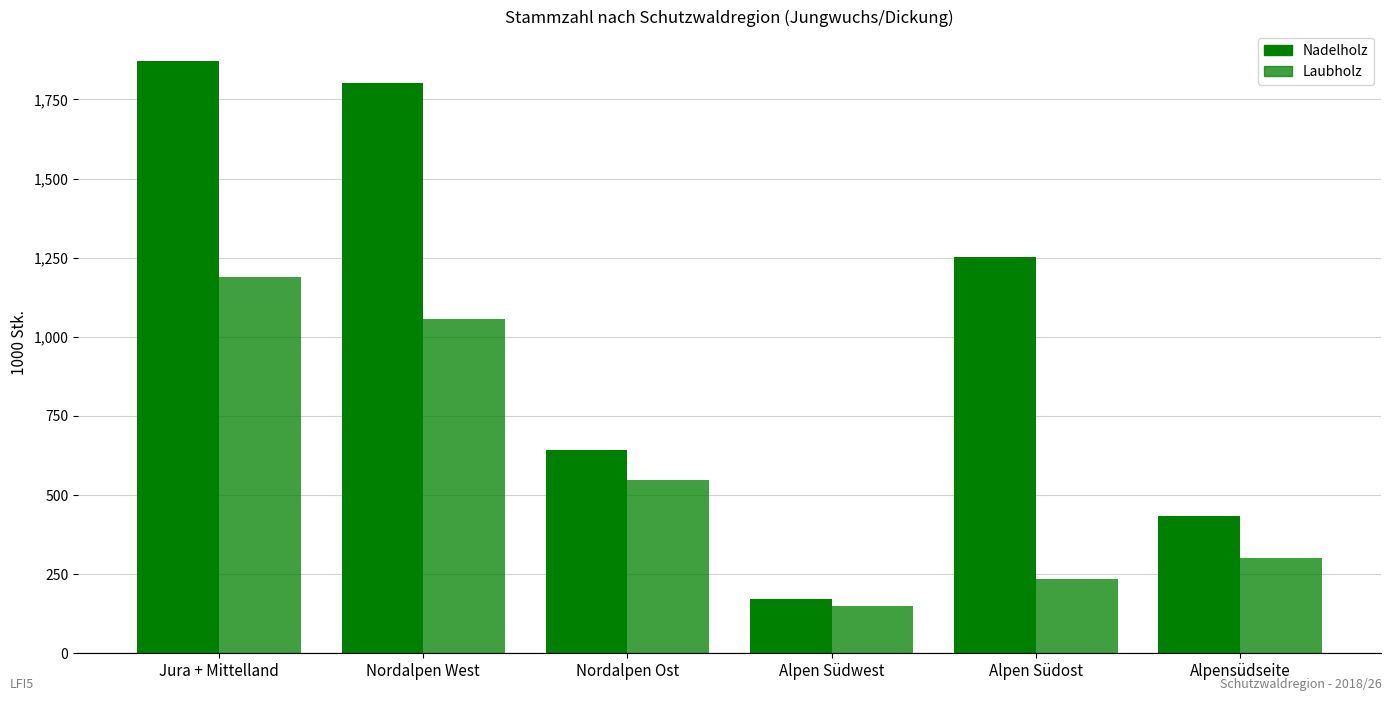

Which has a higher value, Alpen Südost or Alpensüdseite?

Alpen Südost